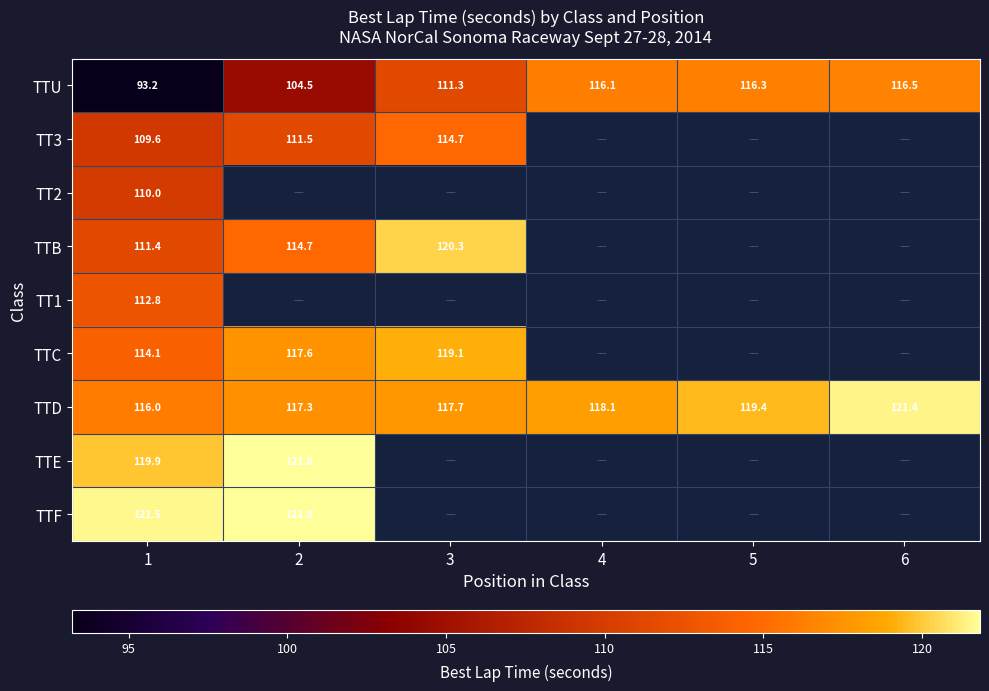

What is the sum of all TTD values?

710.0